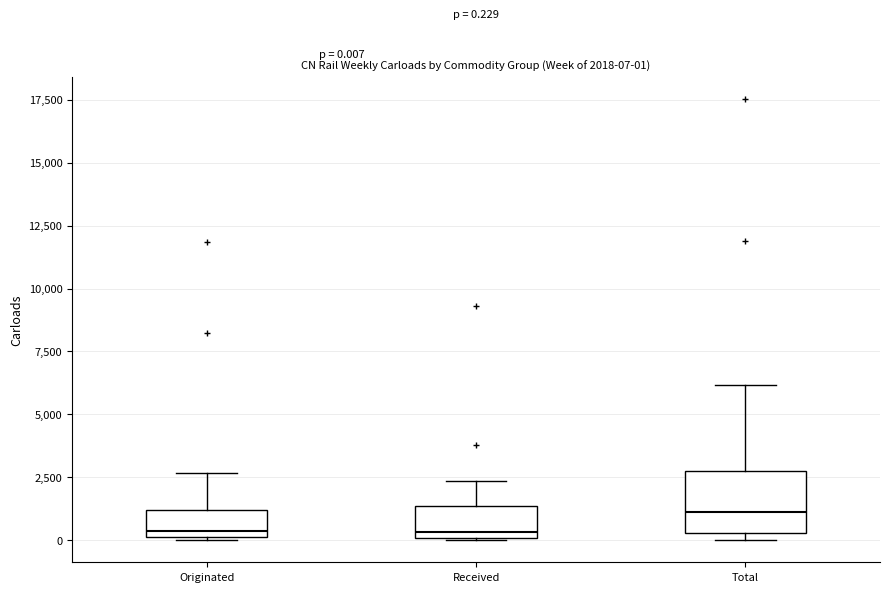

Comparing the boxes themselves (not the whiskers), which one is the tallest?

Total